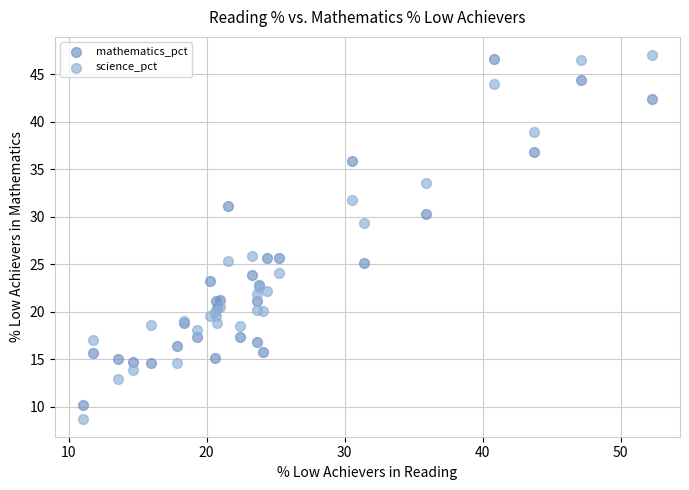

Which series has the largest Y range (max minus min)?

science_pct